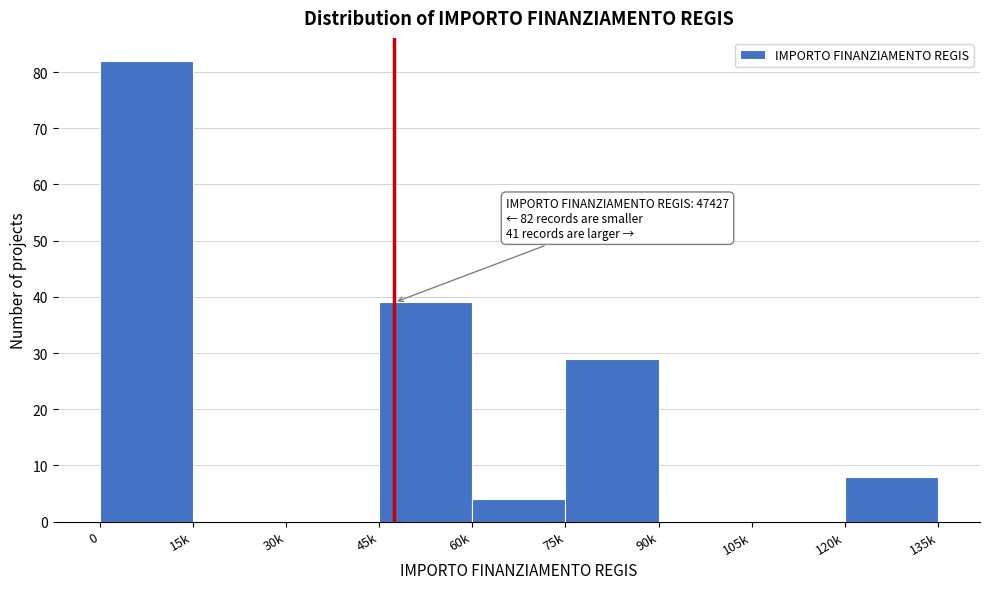

Reading left to right, what are all the values shown in this chart?

0=82	15k=0	30k=0	45k=39	60k=4	75k=29	90k=0	105k=0	120k=8